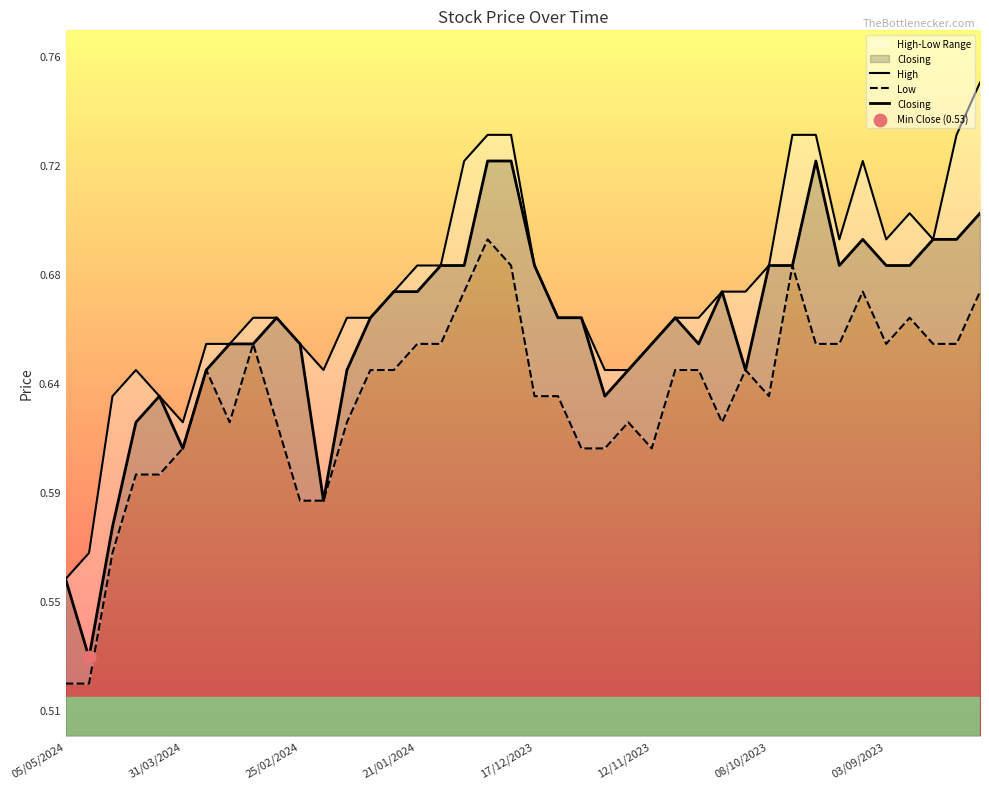

Which series has the largest Y range (max minus min)?

High